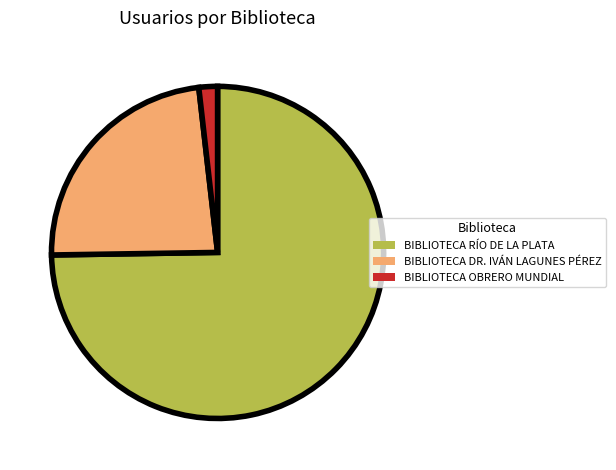

Combined, do BIBLIOTECA RÍO DE LA PLATA and BIBLIOTECA OBRERO MUNDIAL account for over 50%?

Yes